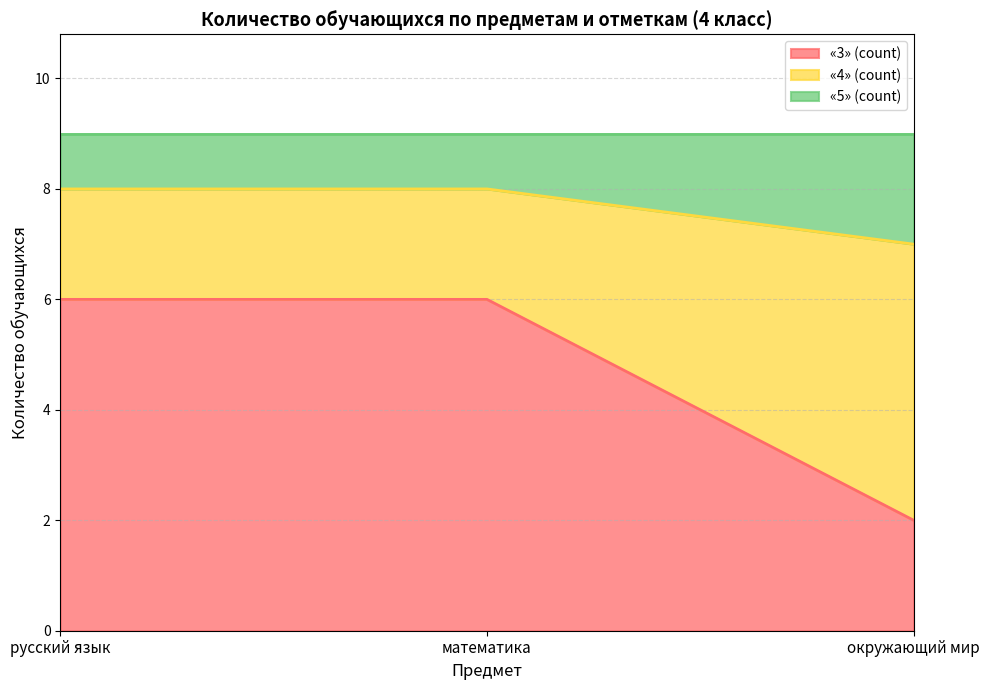

What is the highest value of the «3» (count) series?

6